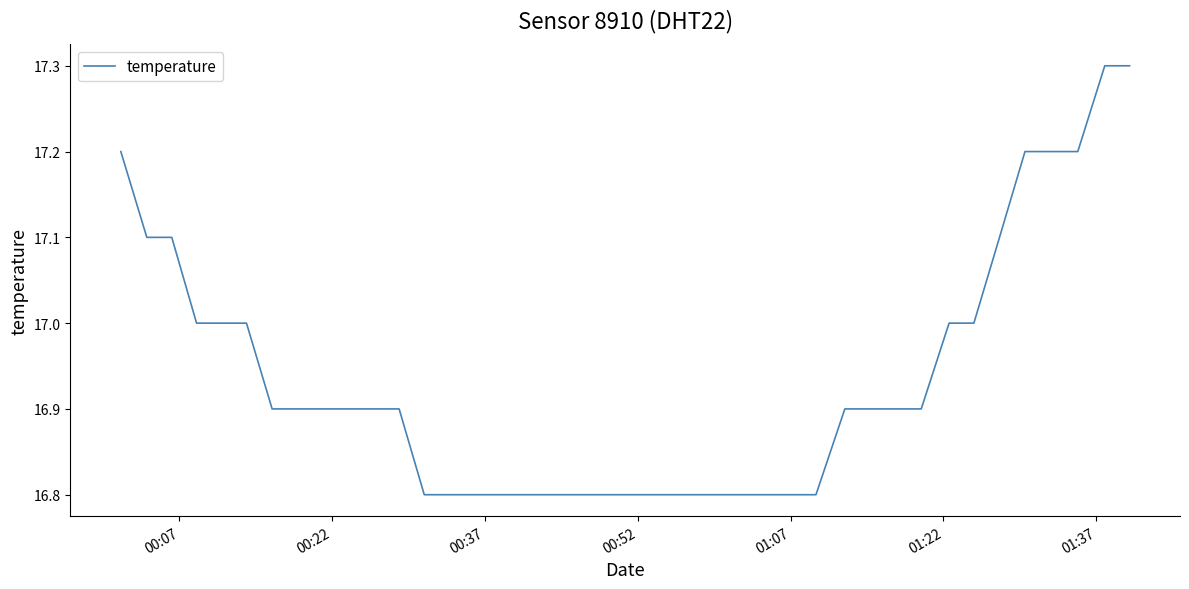

What is the maximum value shown in the chart?

17.3